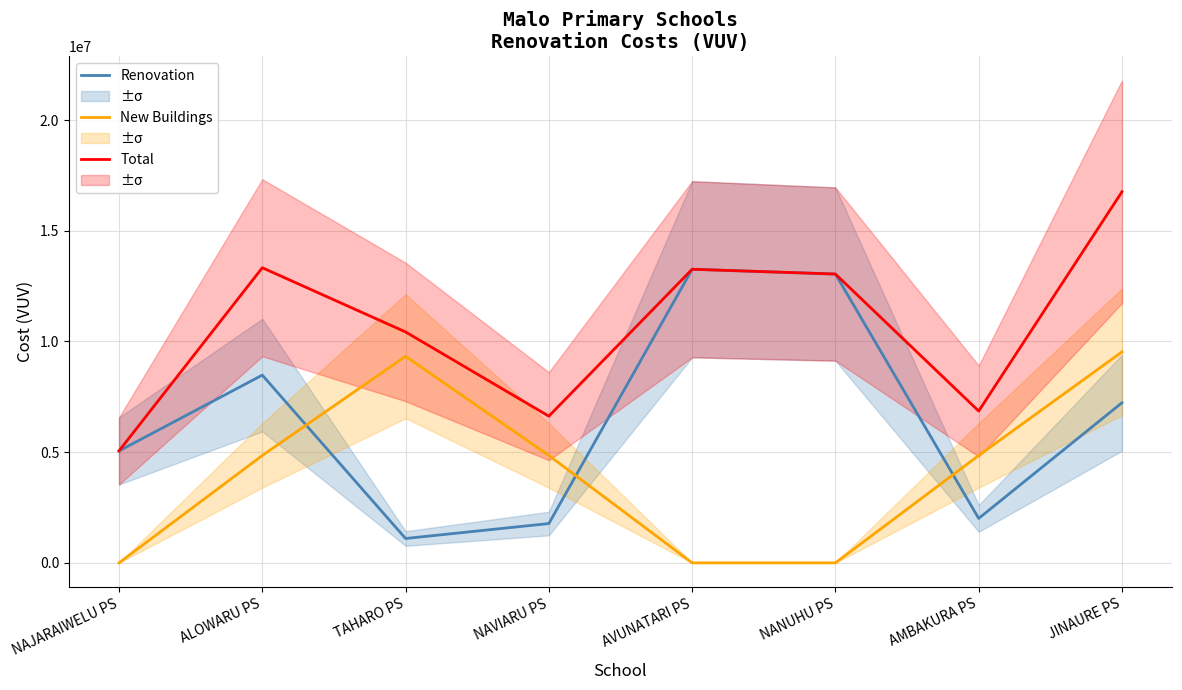

True or false: New Buildings and Renovation intersect in this chart.

True